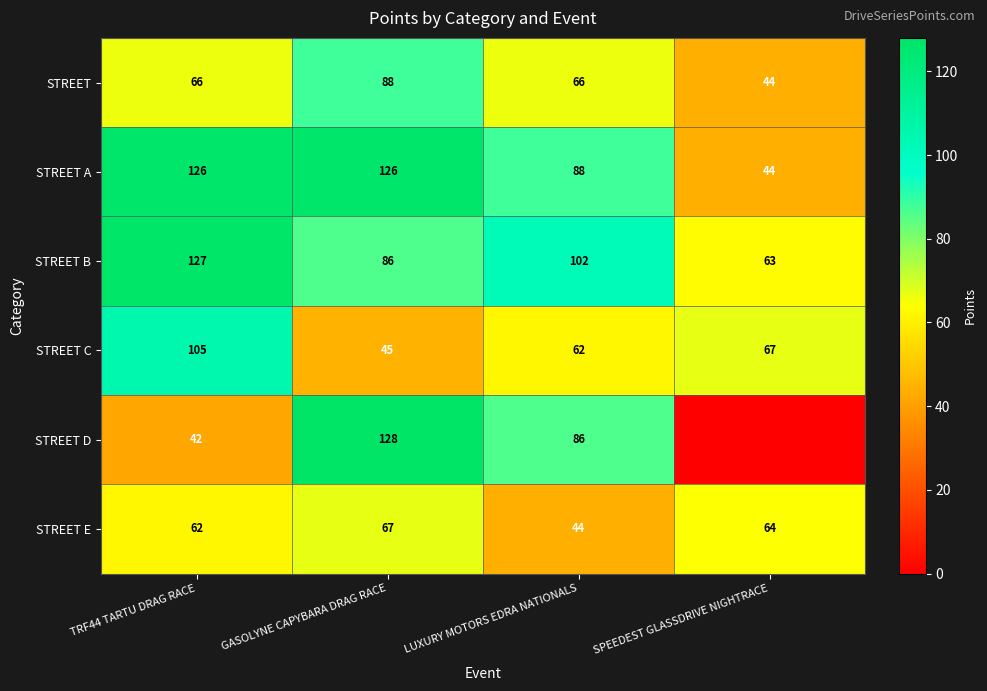

At how many categories does at least one series exceed 13?

4